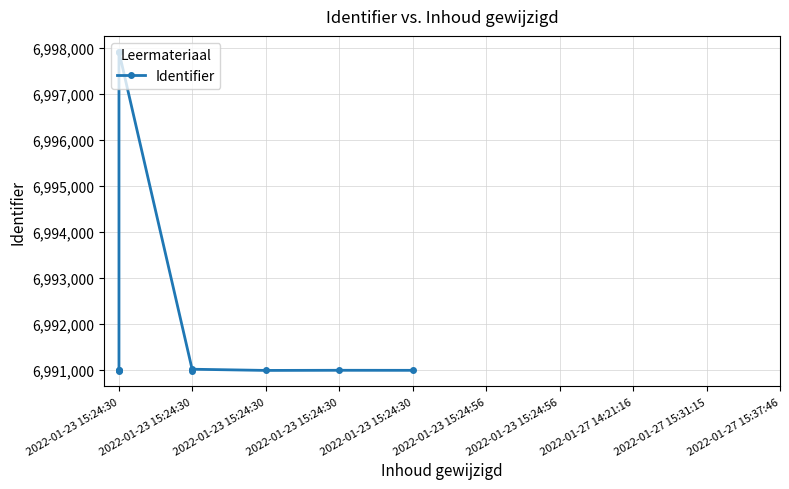

Reading left to right, extract all data points from this chart.

6990994	6990995	6990997	6997911	6997912	6990993	6991022	6990996	6990999	6990998